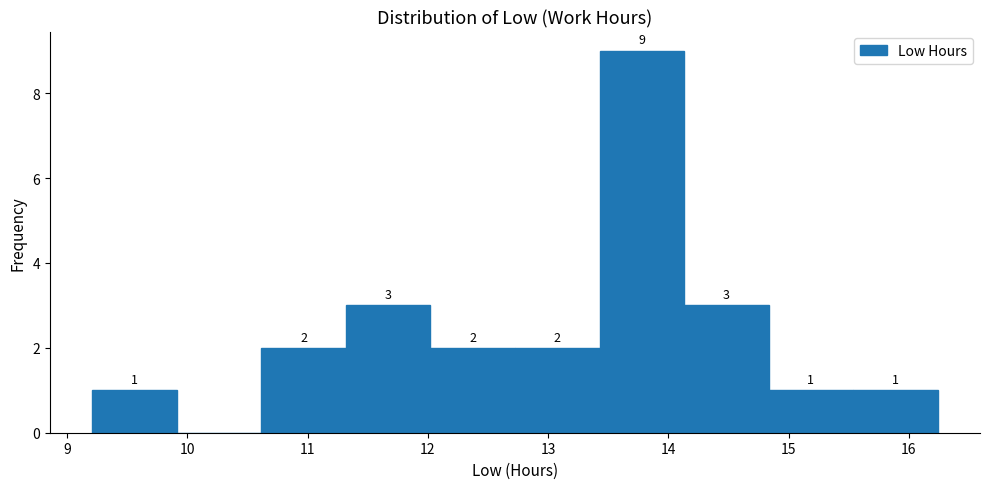

Over which range of the x-axis is the bar tallest?

13.4 to 14.1